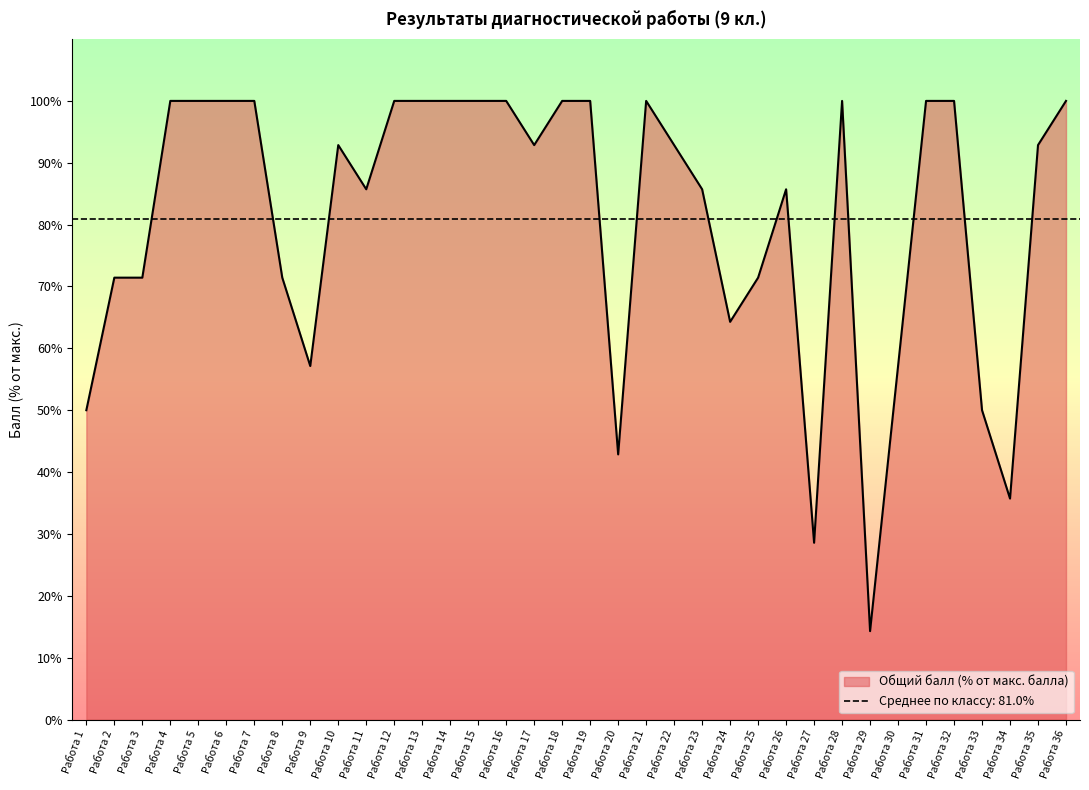

What is the greatest value displayed?

100.0